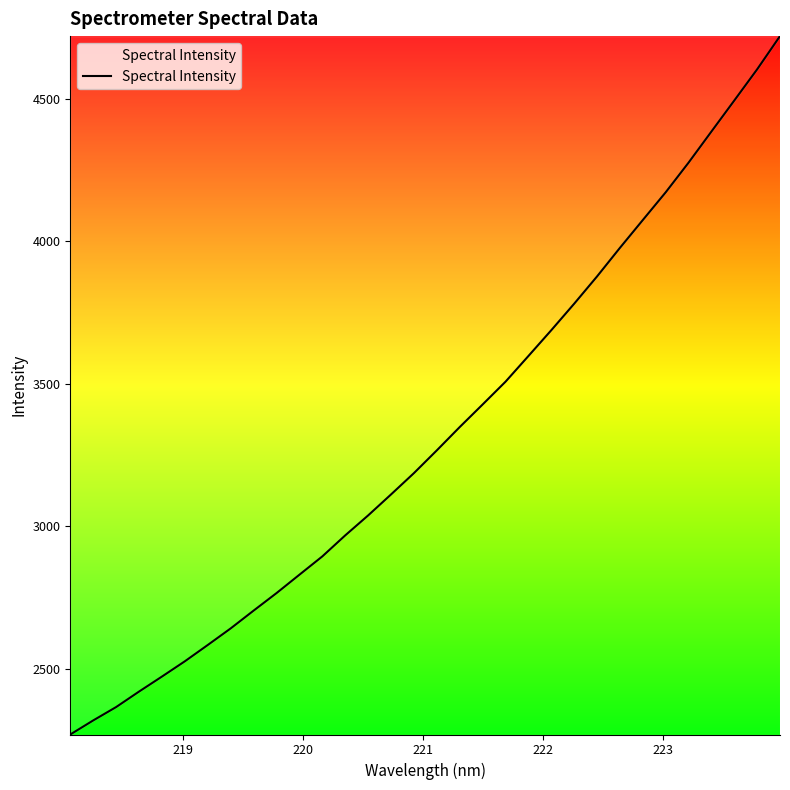

What is the smallest value displayed?

2269.5